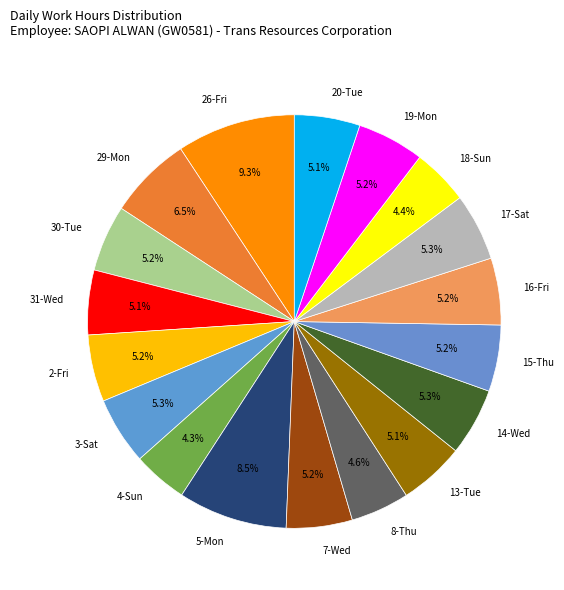

Approximately how many times larger is the value at 26-Fri compared to 4-Sun?

2.2